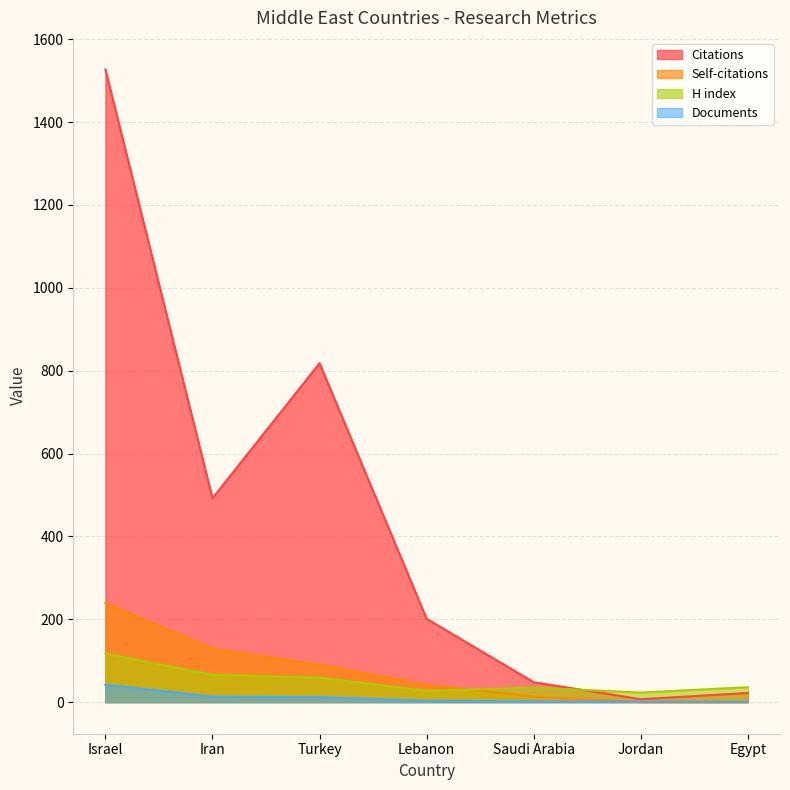

Is it true that Documents equals 3 at Lebanon?

True